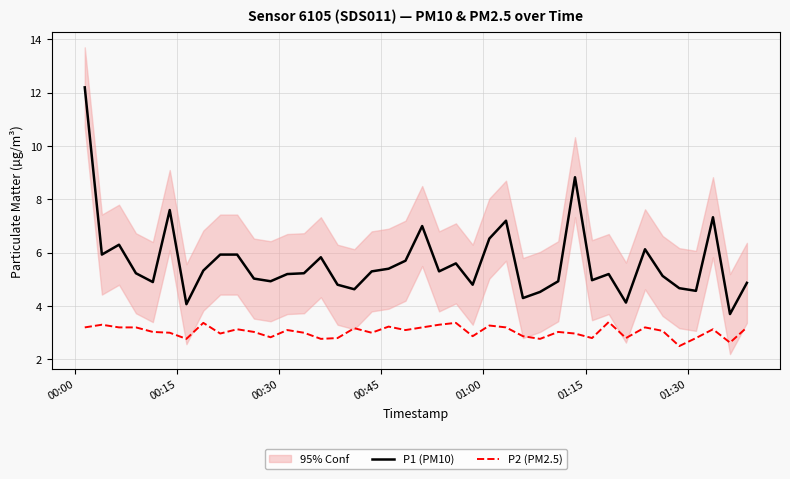

Reading left to right, list all the values displayed in this chart.

P1 (PM10): 12.2	5.9	6.3	5.2	4.9	7.6	4.1	5.3	5.9	5.9	5.0	4.9	5.2	5.2	5.8	4.8	4.6	5.3	5.4	5.7	7.0	5.3	5.6	4.8	6.5	7.2	4.3	4.5	4.9	8.8	5.0	5.2	4.1	6.1	5.1	4.7	4.6	7.3	3.7	4.9
P2 (PM2.5): 3.2	3.3	3.2	3.2	3.0	3.0	2.8	3.4	3.0	3.1	3.0	2.8	3.1	3.0	2.8	2.8	3.2	3.0	3.2	3.1	3.2	3.3	3.4	2.9	3.3	3.2	2.9	2.8	3.0	3.0	2.8	3.4	2.8	3.2	3.1	2.5	2.8	3.1	2.6	3.2